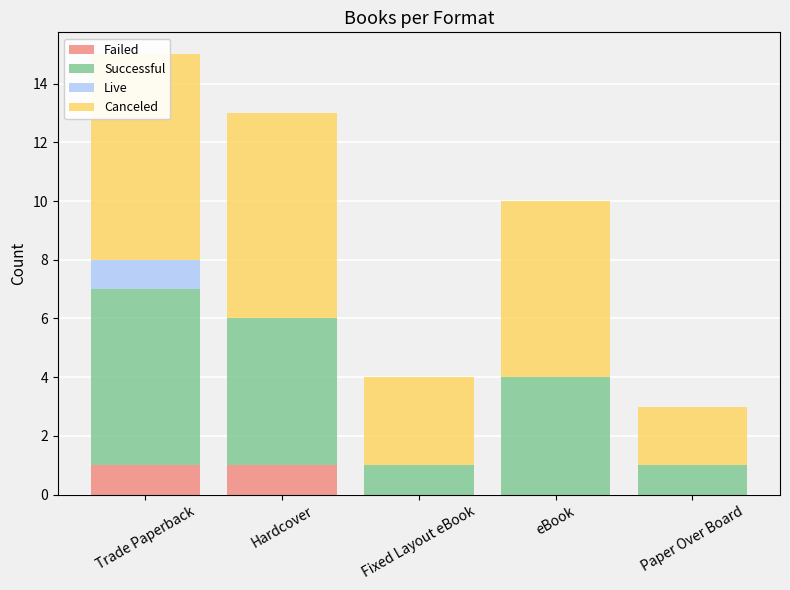

At which category does the chart reach its minimum across all series?

Fixed Layout eBook